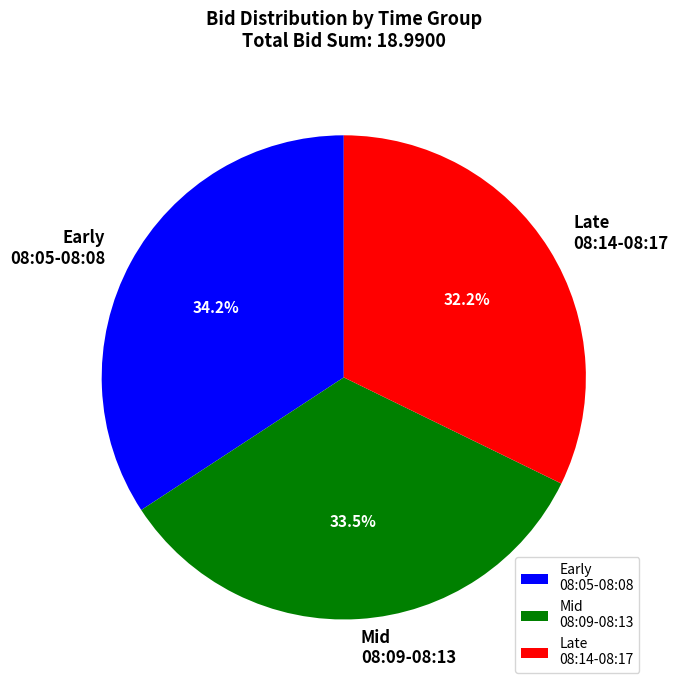

Which category has the biggest portion of the pie?

Early 08:05-08:08